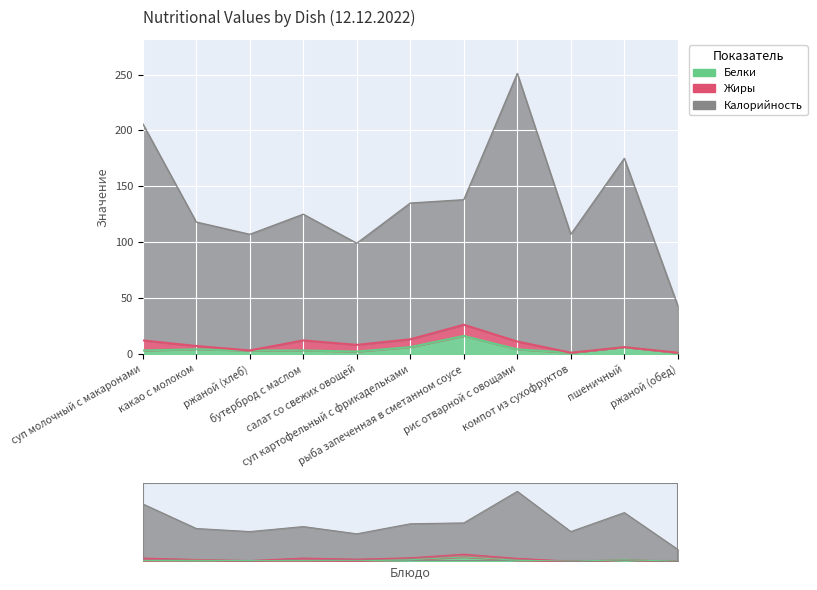

Where is Калорийность nearest to the value 147?

рыба запеченная в сметанном соусе